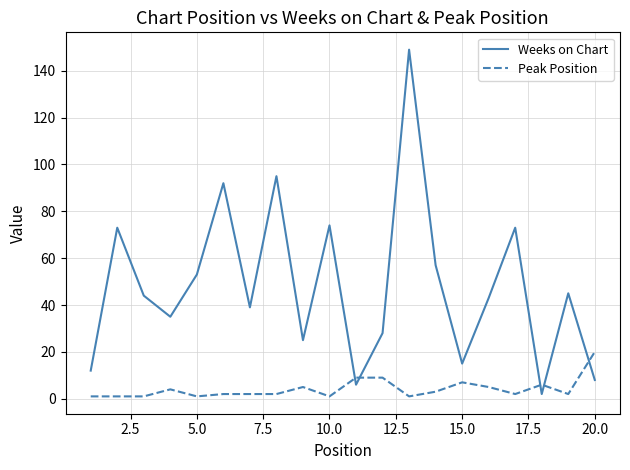

Count the number of data series in this chart.

2